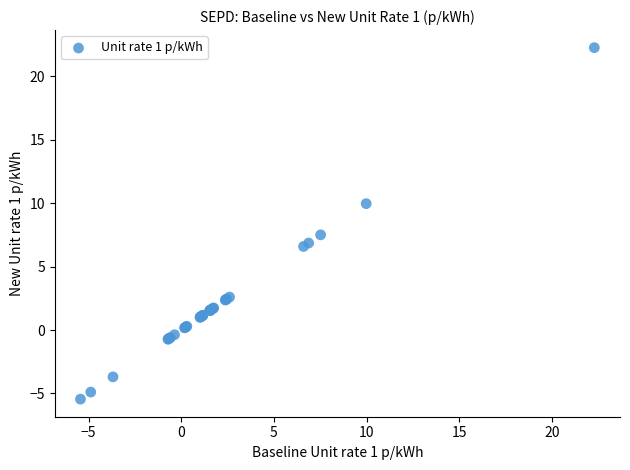

What Y value in the scatter plot is closest to 8?

7.5